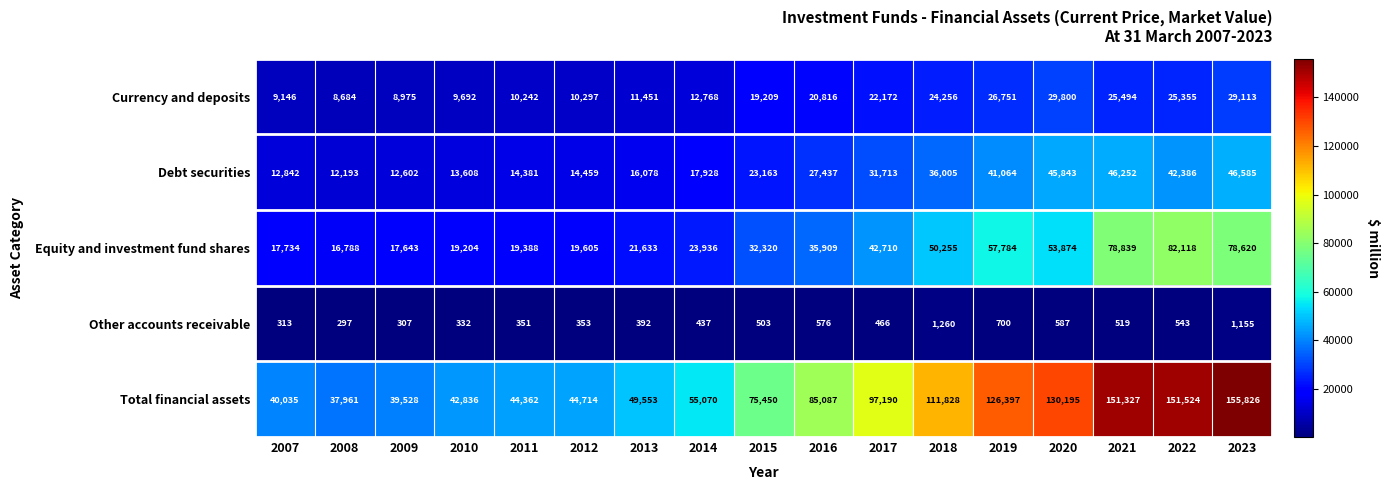

What is the difference between the highest and lowest values at 2022?

150981